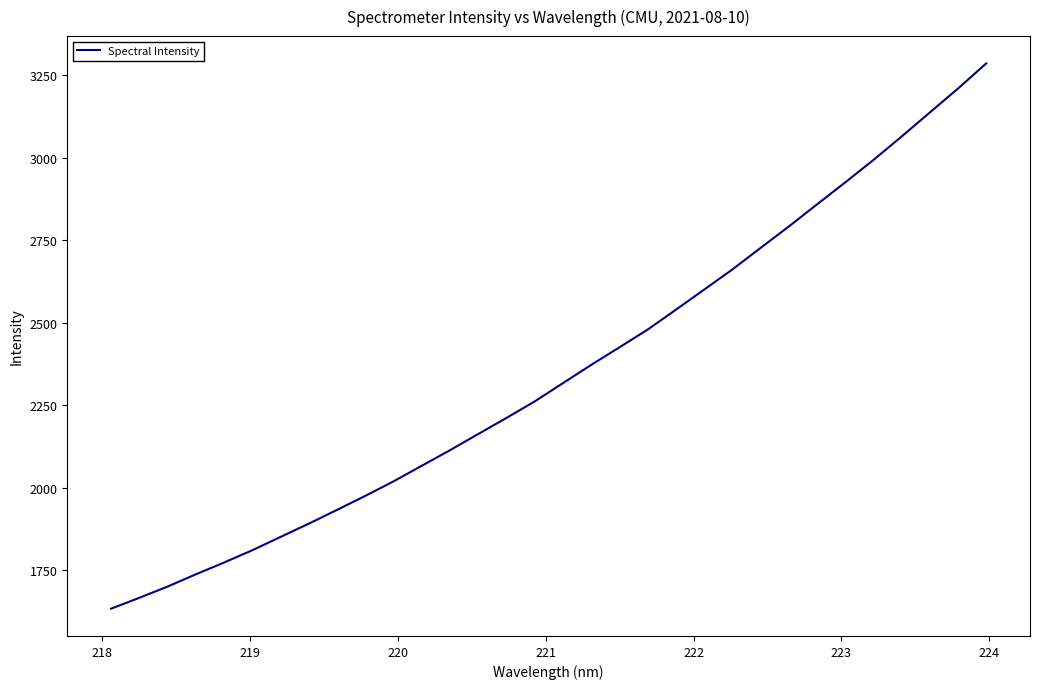

What is the smallest value displayed?

1633.5